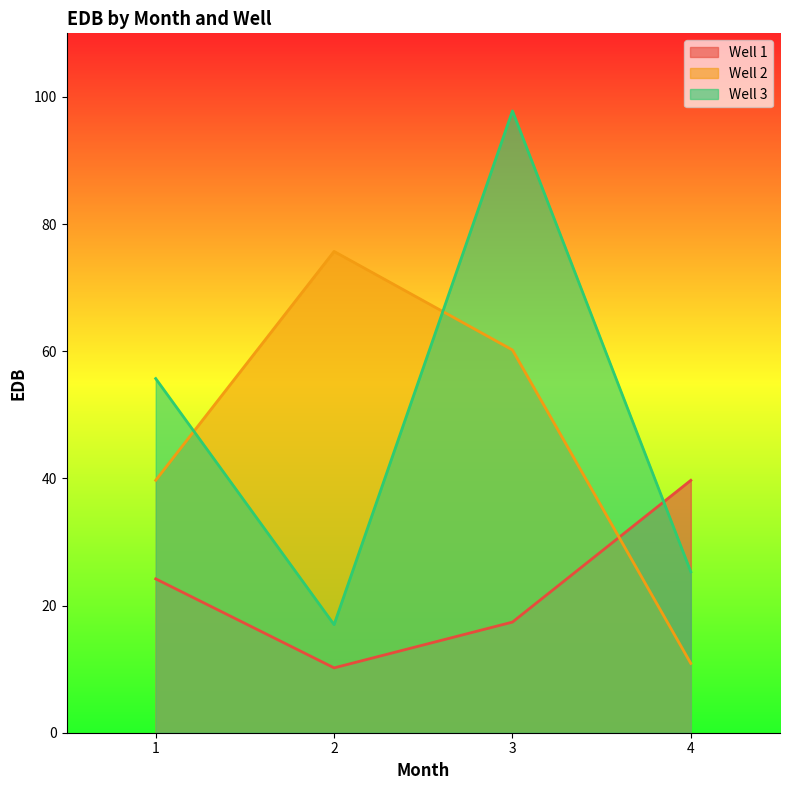

What is the difference between the maximum and second lowest values in the Well 1 series?

22.3